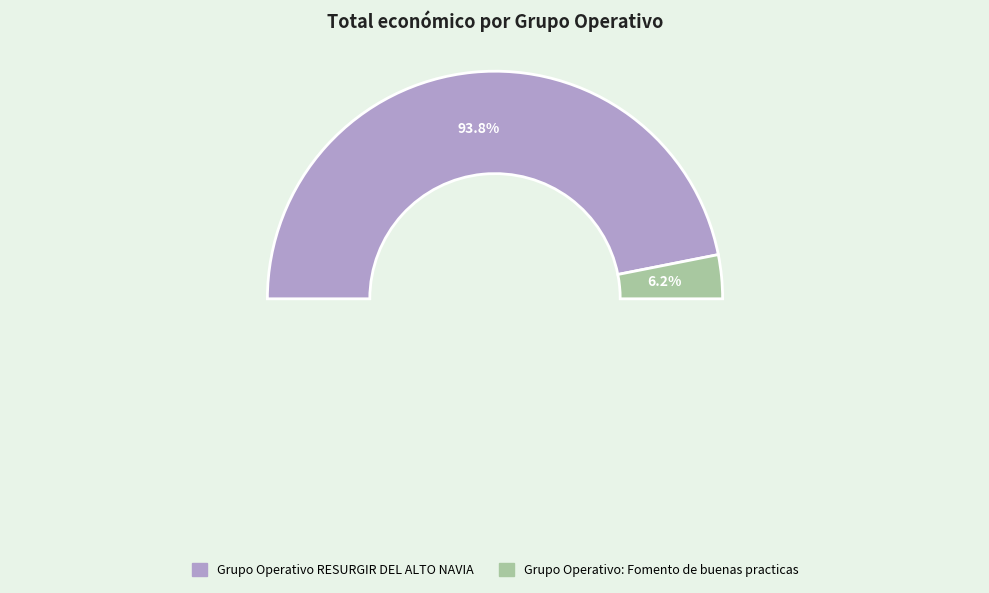

To the nearest percent, what is the difference between the Grupo Operativo: Fomento de buenas practicas and Grupo Operativo RESURGIR DEL ALTO NAVIA slice percentages?

88%